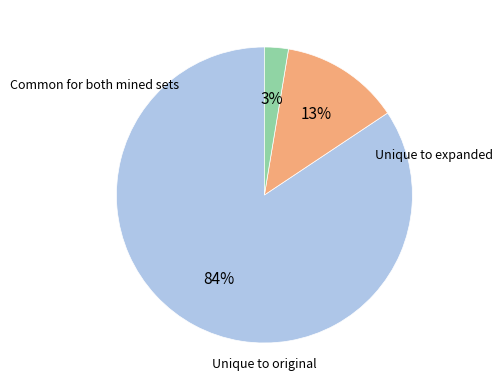

Count the number of slices in the pie.

3